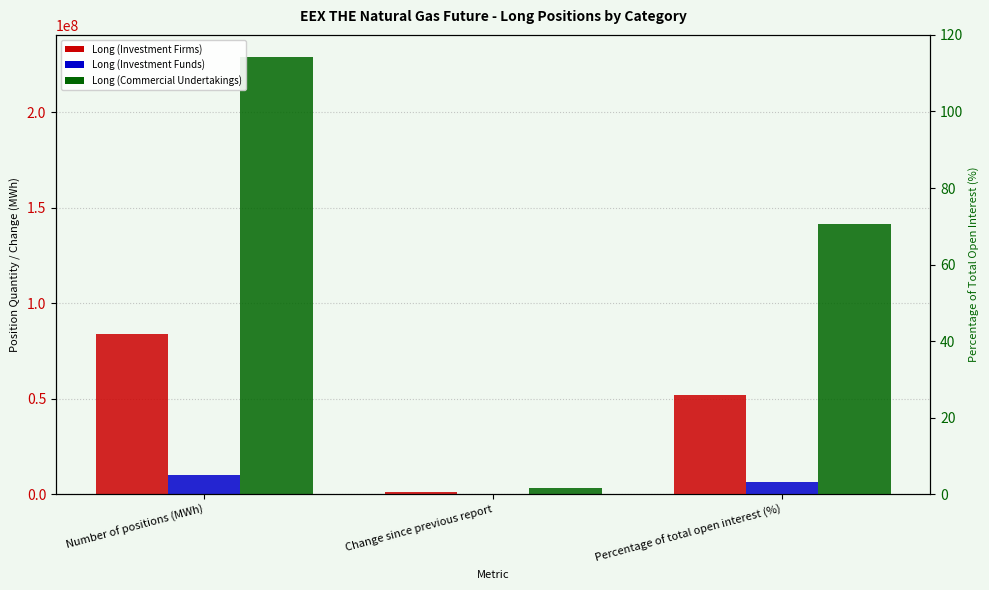

What are all the series names shown in the legend?

Long (Investment Firms), Long (Investment Funds), Long (Commercial Undertakings)